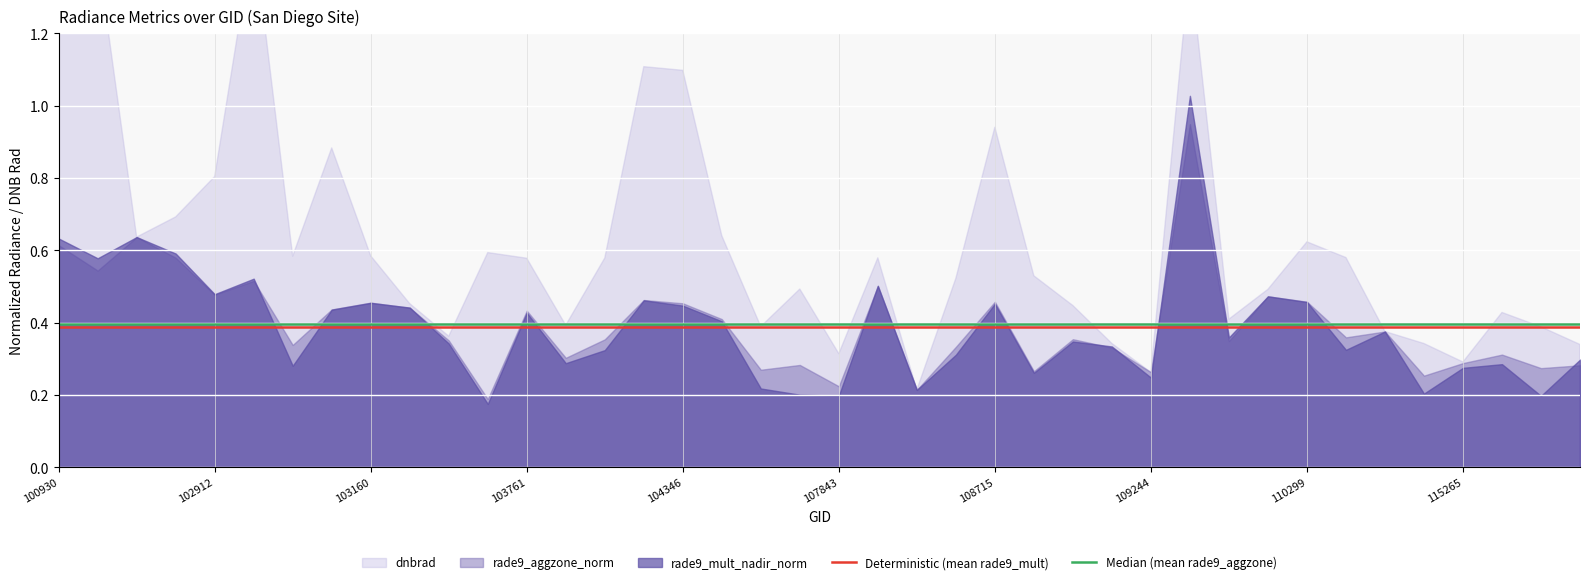

Is it true that Median (mean rade9_aggzone) equals 0.4 at 103761?

True